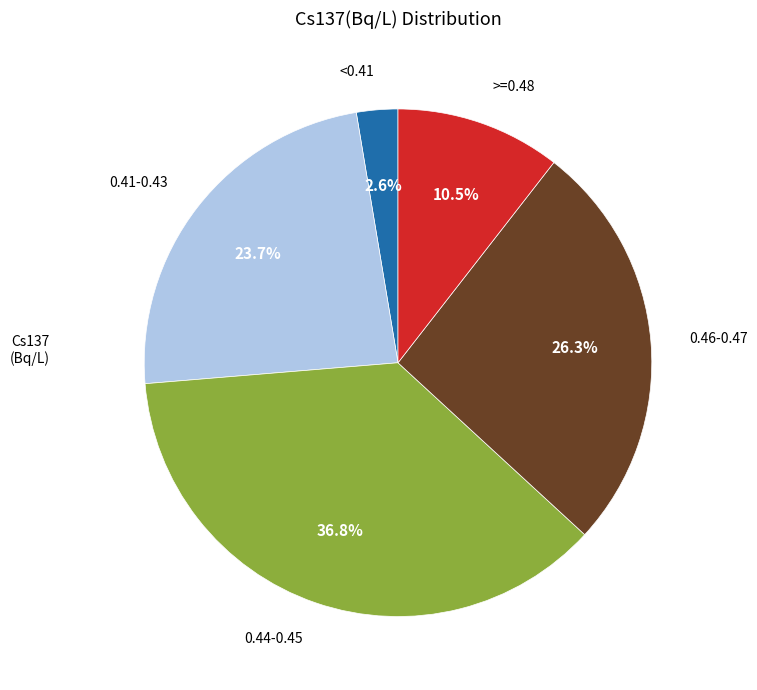

Does any single category account for the majority?

No